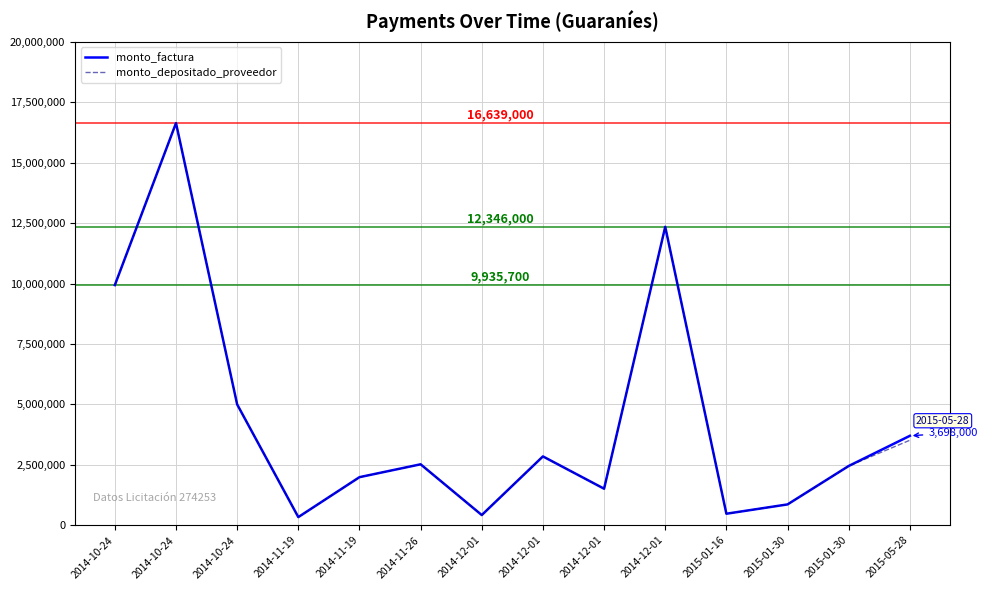

Does the chart display data point markers on the line(s)?

No